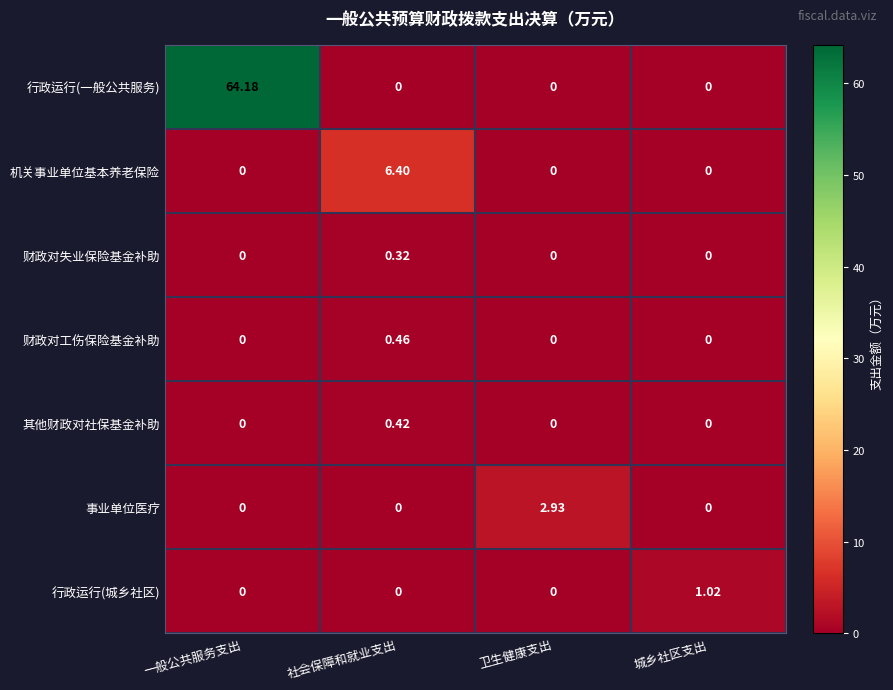

Rank the series by their maximum value, from lowest to highest.

财政对失业保险基金补助, 其他财政对社保基金补助, 财政对工伤保险基金补助, 行政运行(城乡社区), 事业单位医疗, 机关事业单位基本养老保险, 行政运行(一般公共服务)